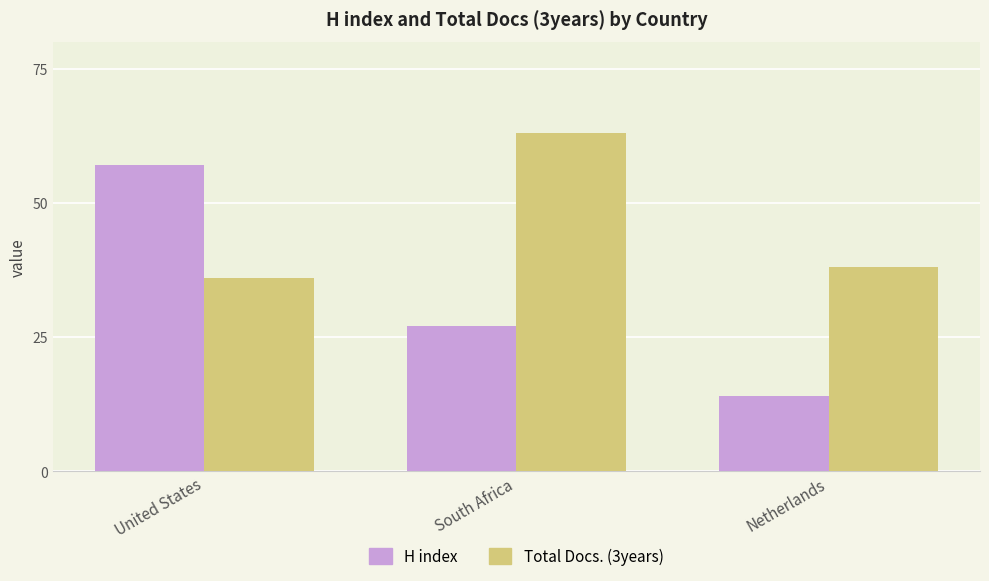

What is the lowest value of the Total Docs. (3years) series?

36